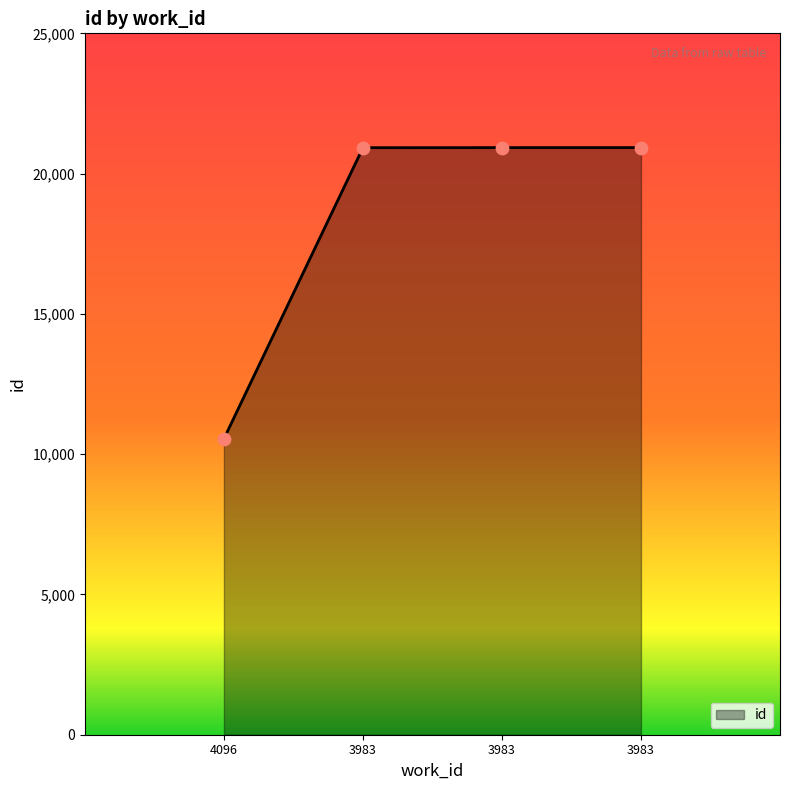

What is the change in value from 3983 to 3983?

+2